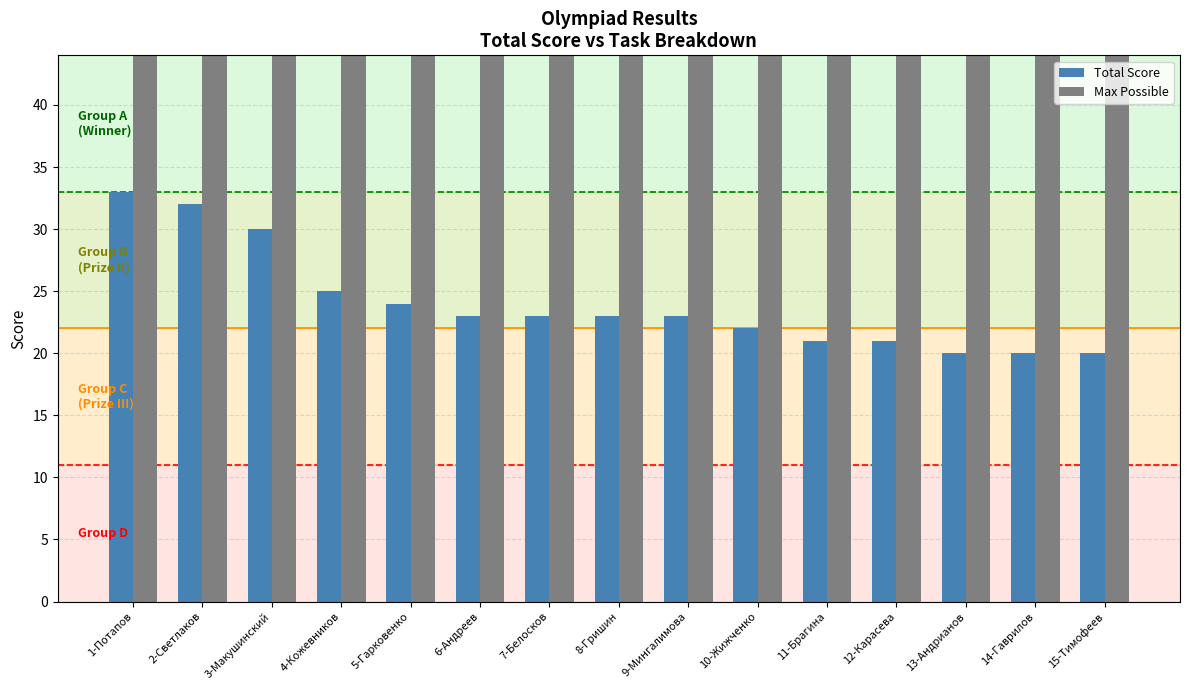

Which series has the largest range (max minus min)?

Total Score